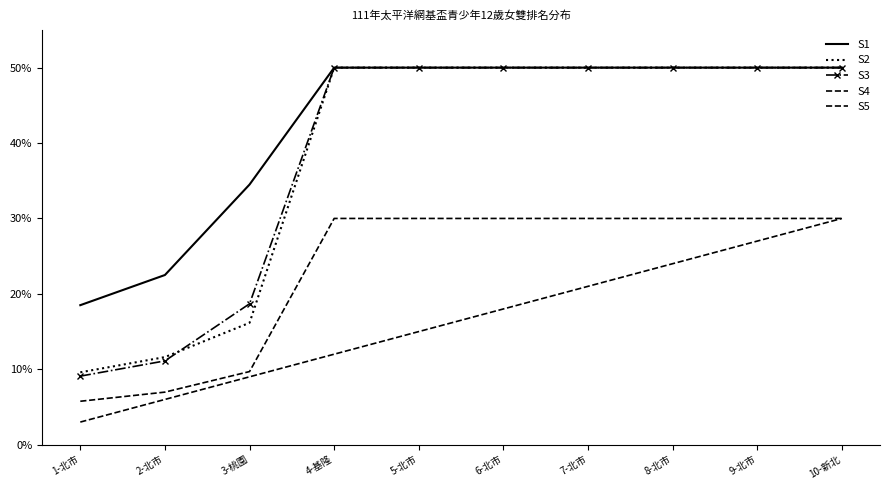

At which label does S2 reach its peak?

4-基隆